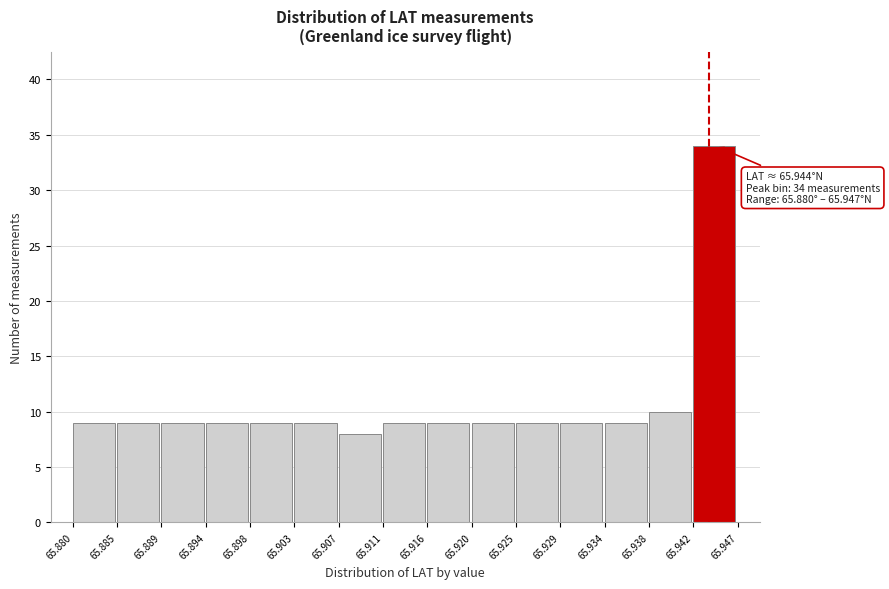

Over which range of the x-axis is the bar tallest?

65.942 to 65.947